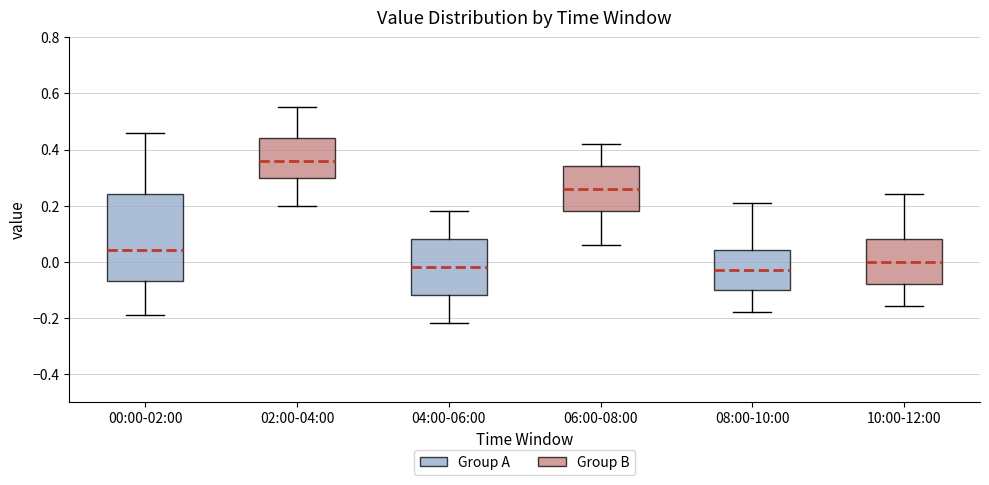

Comparing the boxes themselves (not the whiskers), which one is the tallest?

00:00-02:00